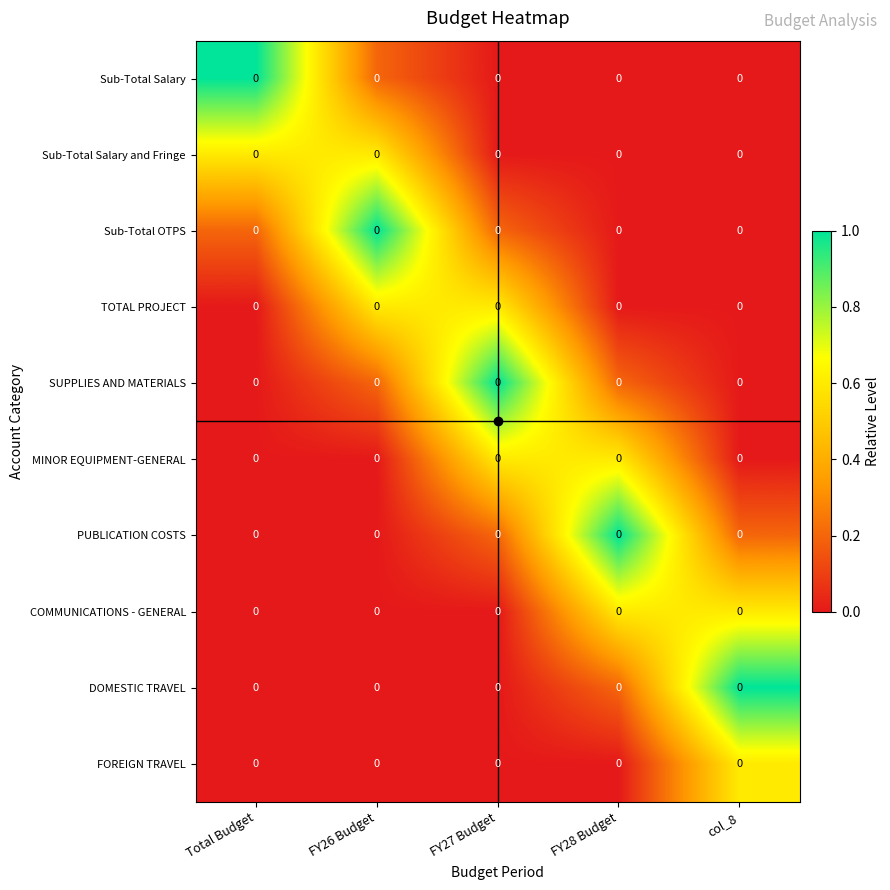

At which label does MINOR EQUIPMENT-GENERAL reach its minimum?

Total Budget